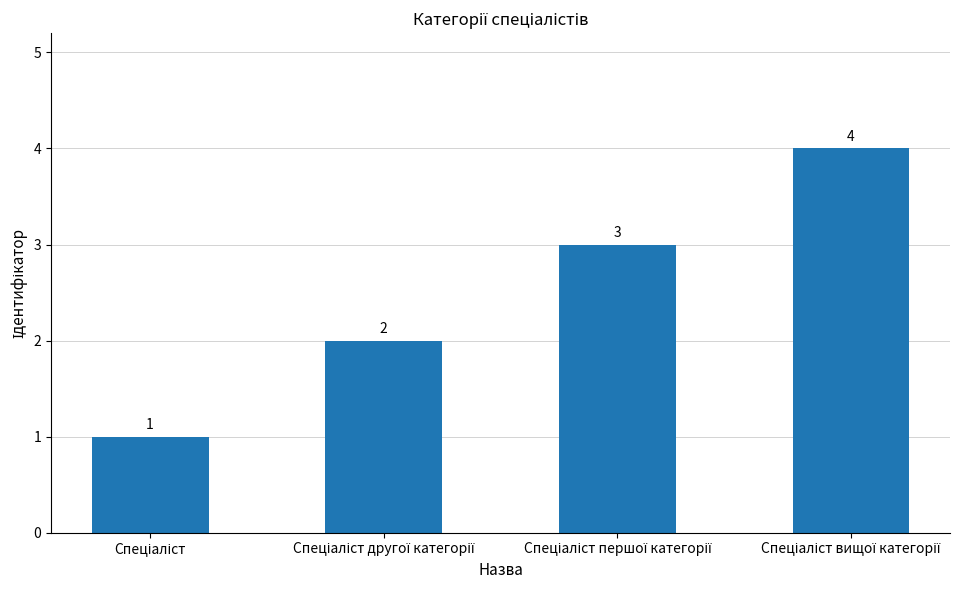

Count the values in the range 2 to 4.

3